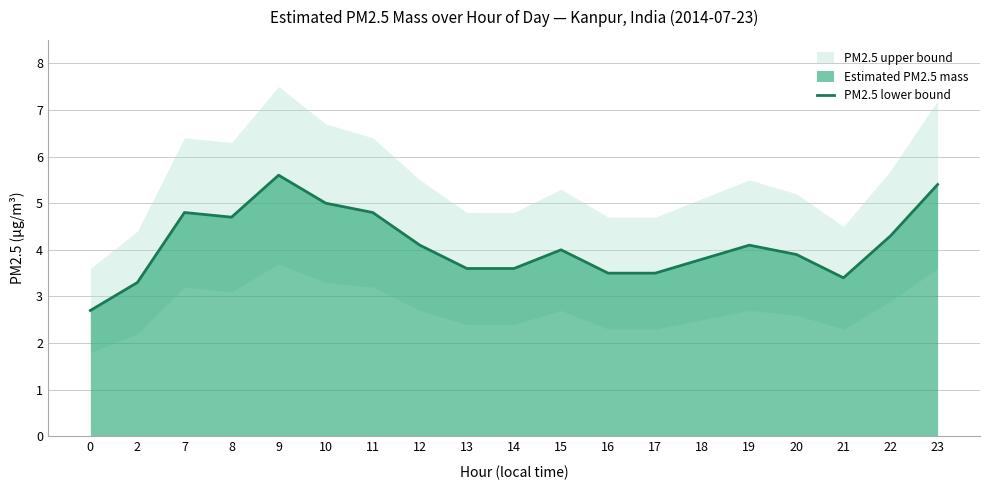

What is the maximum value for PM2.5 lower bound?

5.6